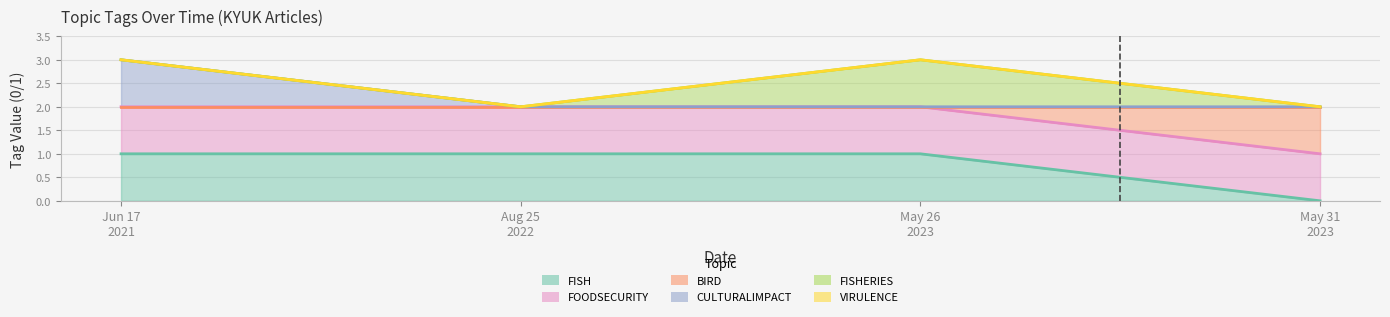

What is the sum of the FISH values at May 26 2023 and Aug 25 2022?

2